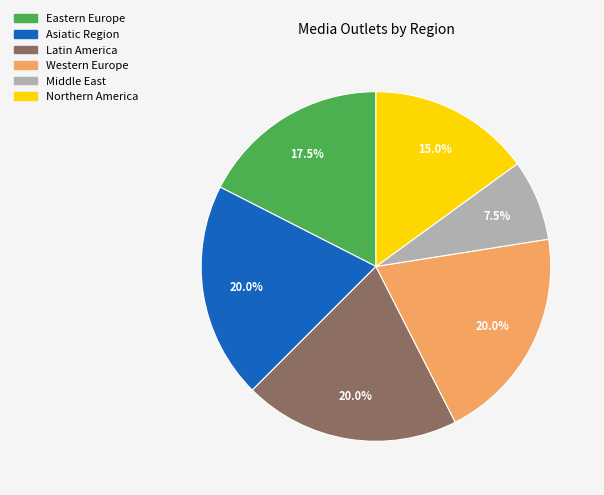

Is there any slice that represents more than half of the pie?

No